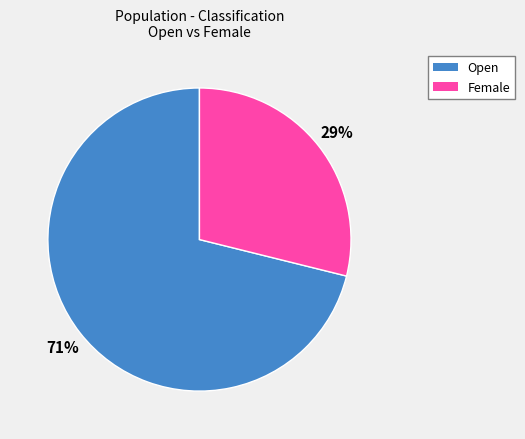

Is it true that Open is 62% of the pie?

False